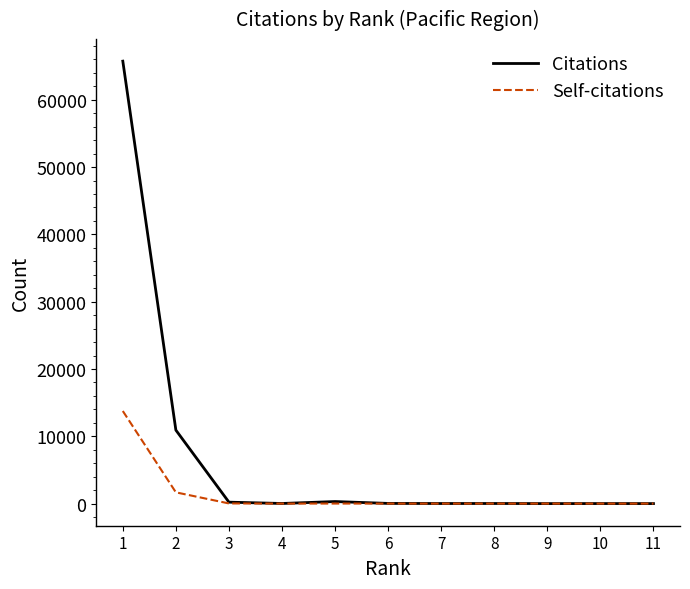

List the series in order of their overall mean, lowest first.

Self-citations, Citations